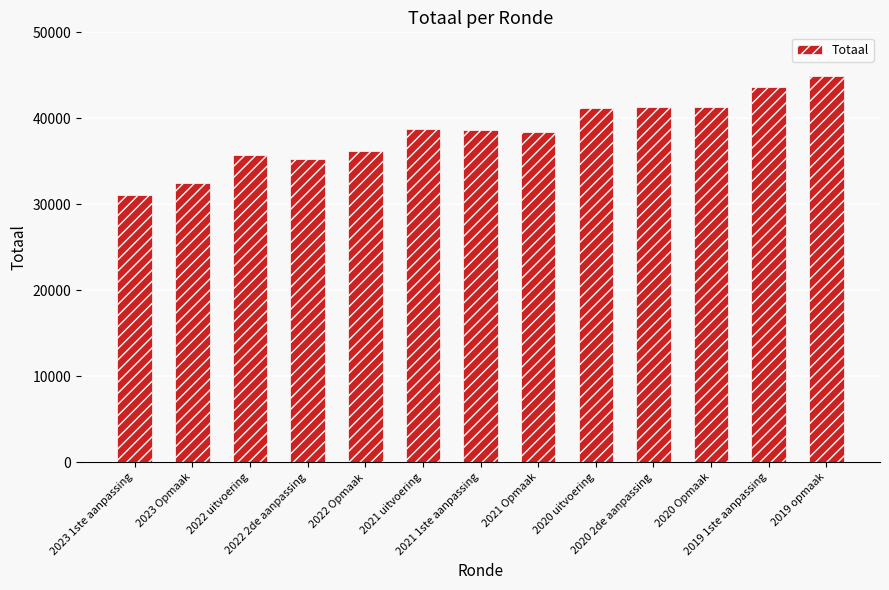

Where does the data first go above 38686?

2021 uitvoering